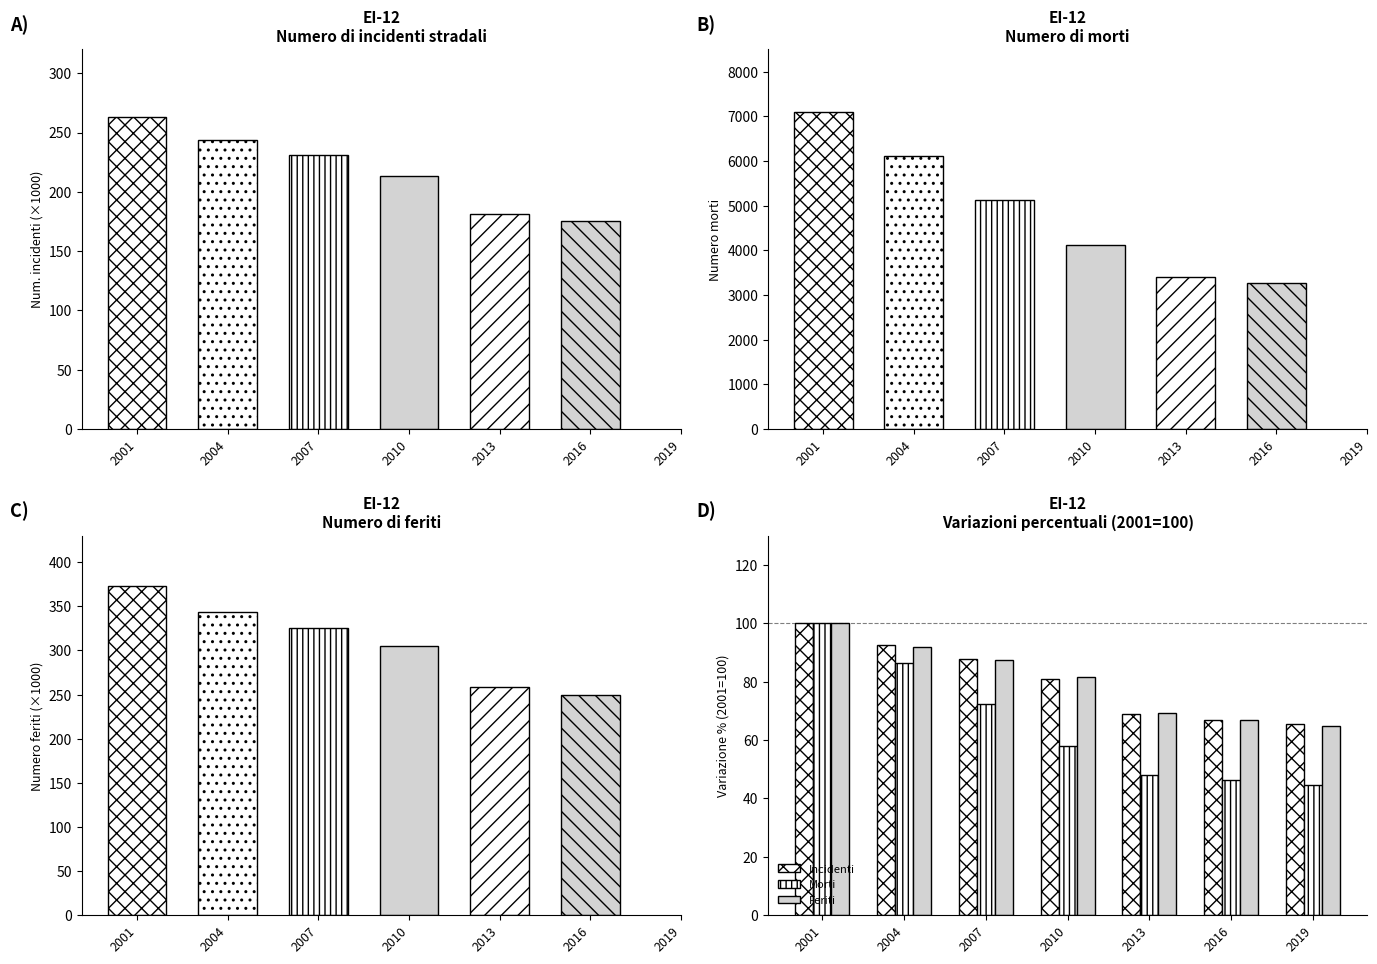

How many bars are there in each group?

3